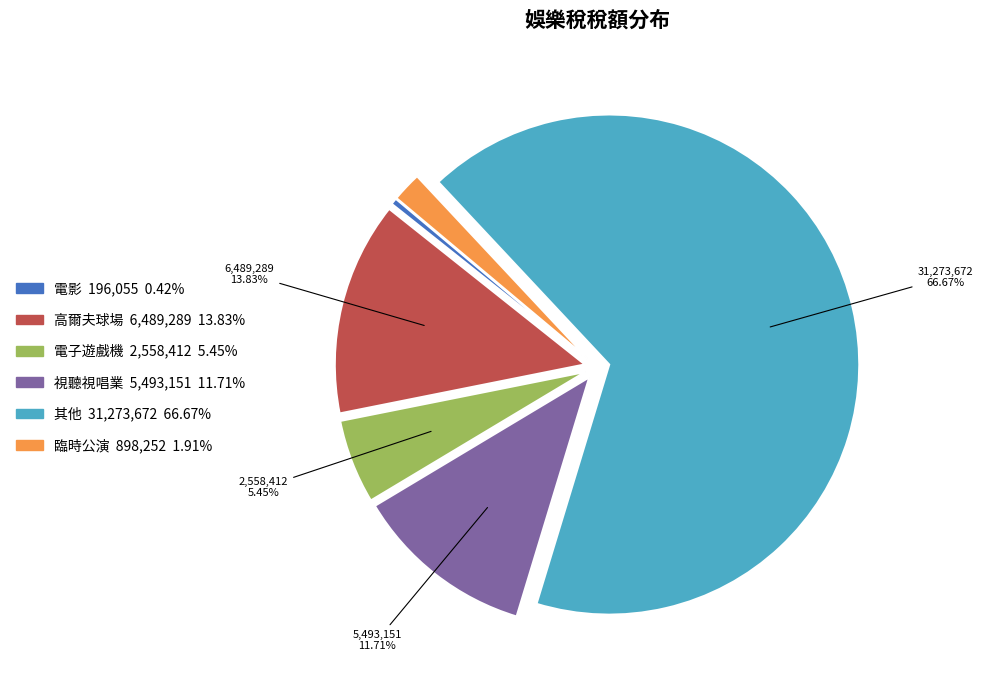

Rank the categories by value from highest to lowest.

其他, 高爾夫球場, 視聽視唱業, 電子遊戲機, 臨時公演, 電影